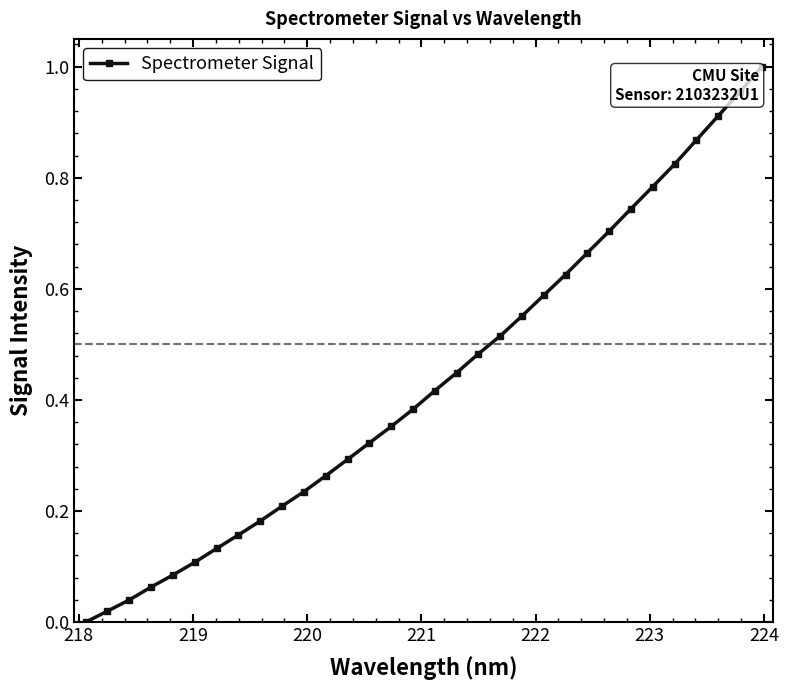

Is this an area chart (filled region under the line)?

No